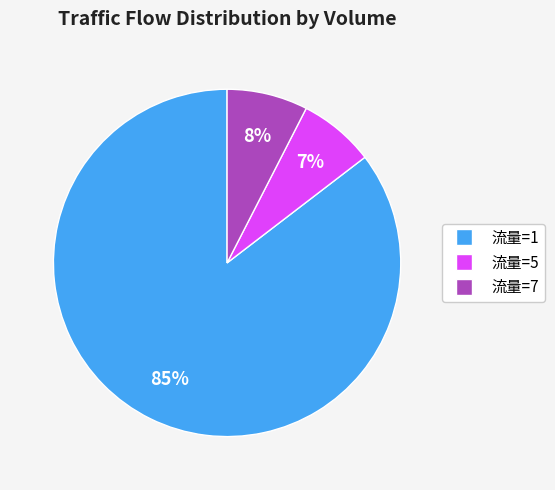

Is there a majority slice in this chart?

Yes